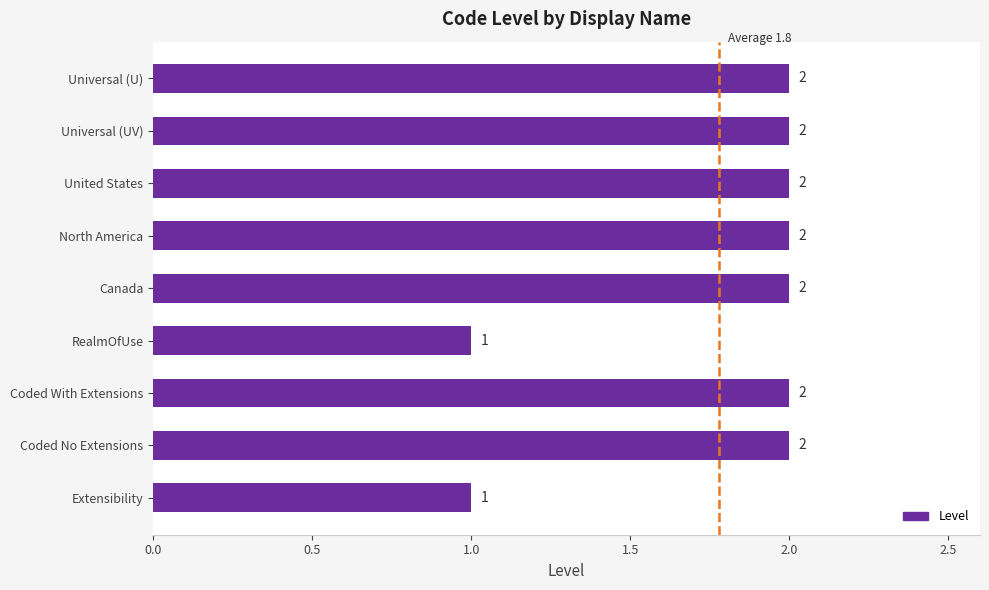

How many values are between 2 and 3?

7